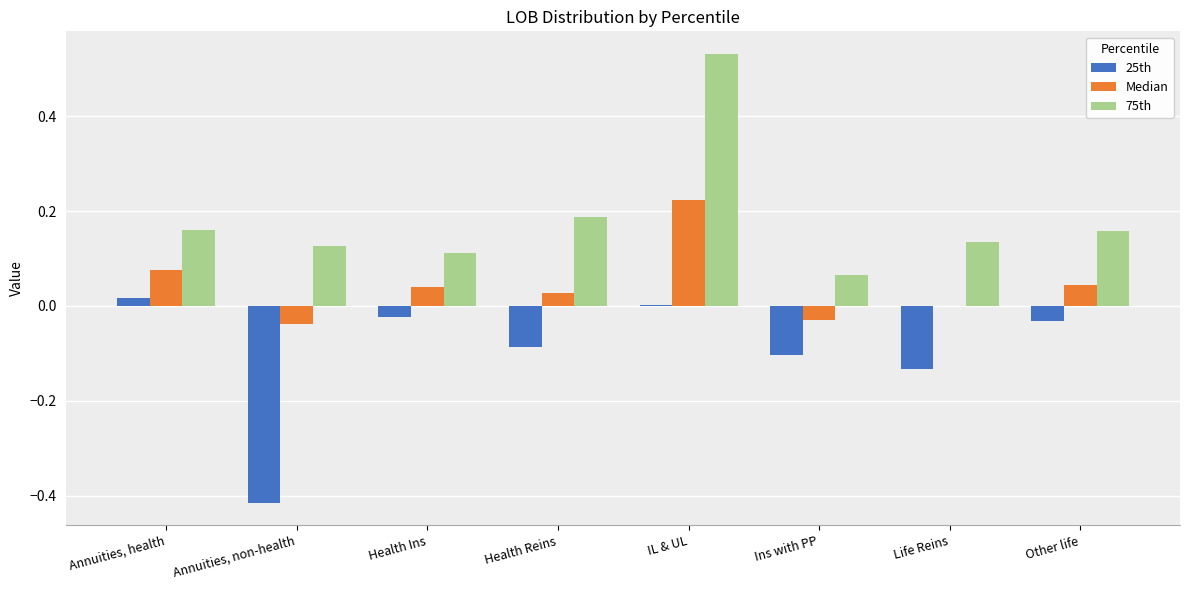

Between Annuities, non-health and Health Ins, which series saw the biggest shift?

25th